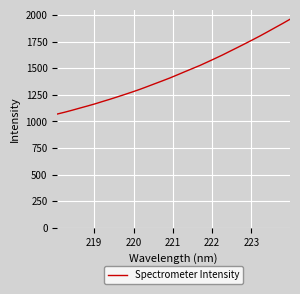

How many lines are shown in the chart?

1